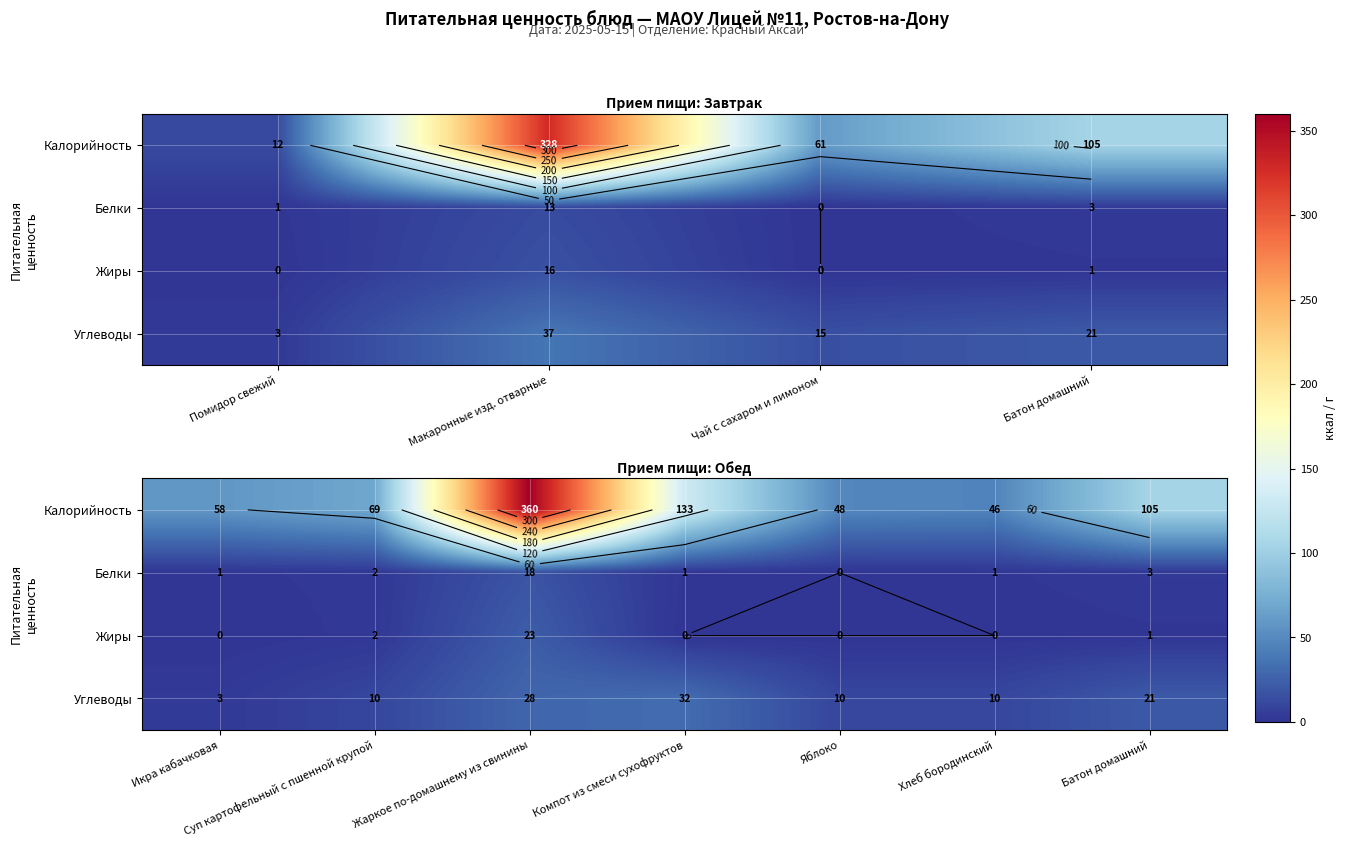

How many data points in Калорийность are less than 69?

3